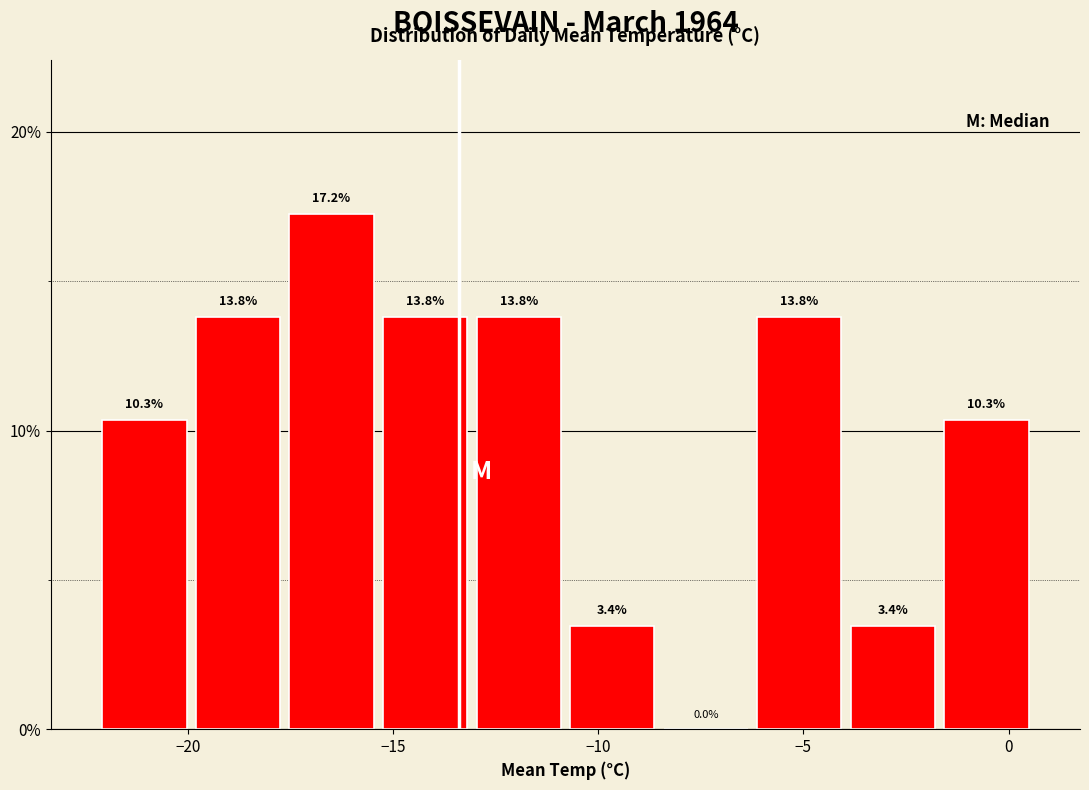

Over which range of the x-axis is the bar tallest?

-17.5 to -15.5